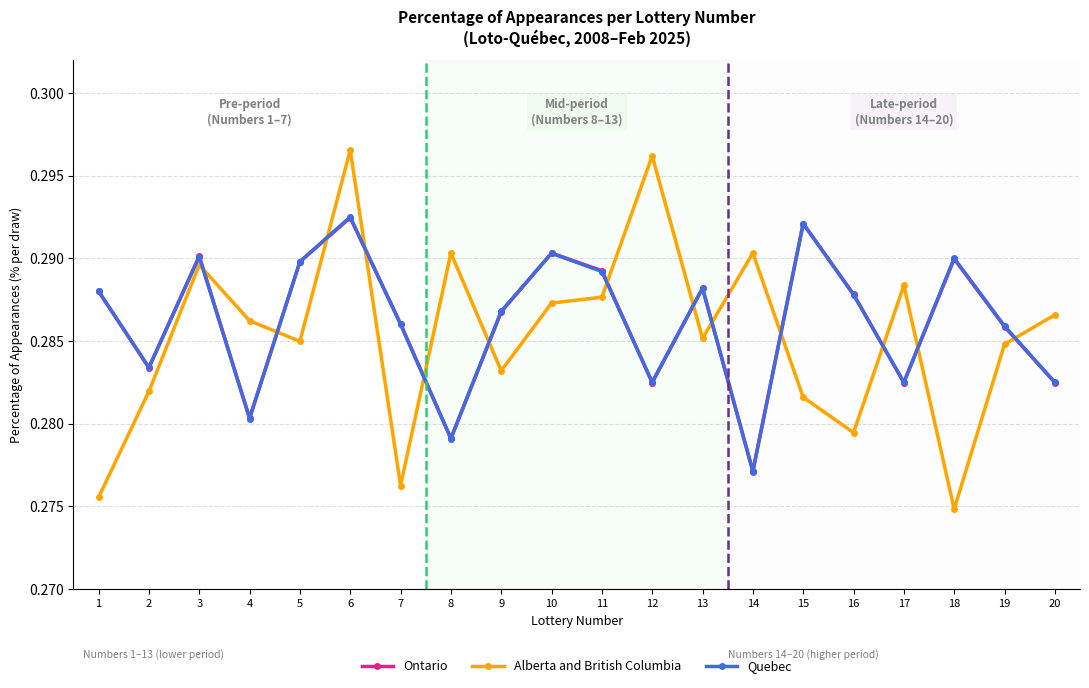

Which category has the lowest value in the Quebec series?

14